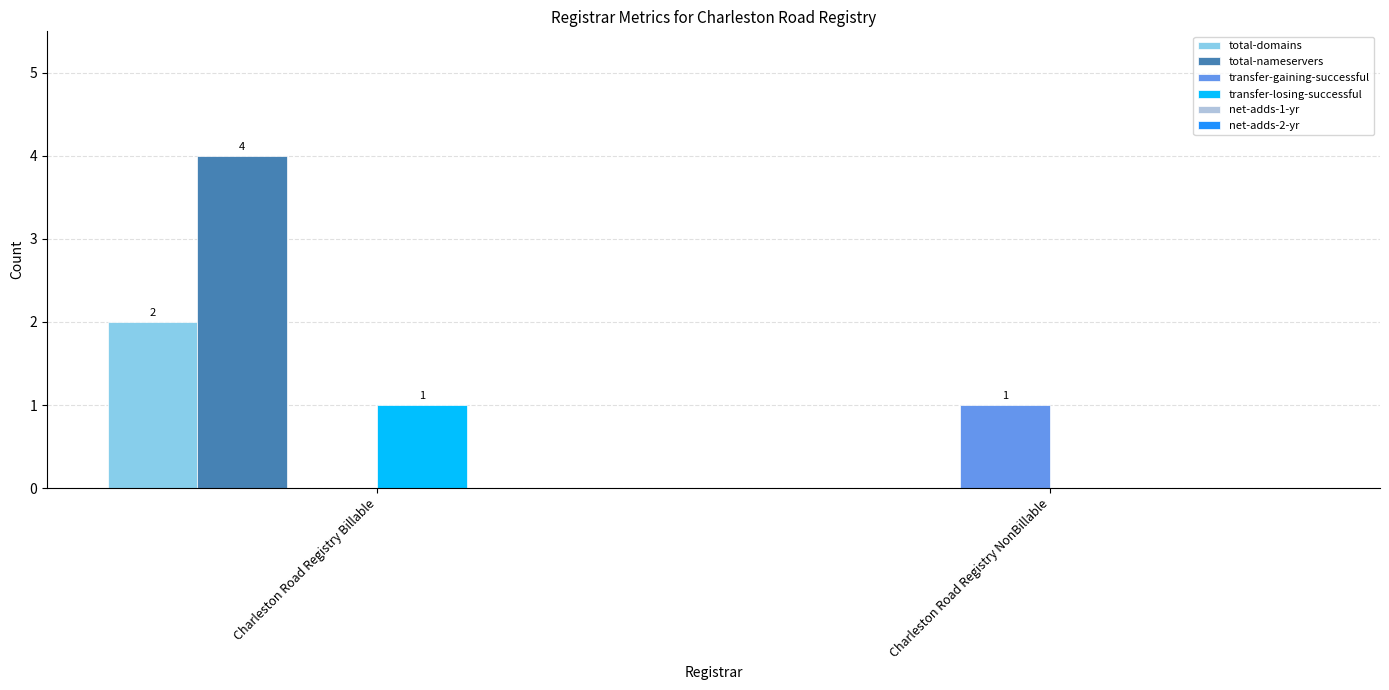

Which series has the largest total across all categories?

total-nameservers